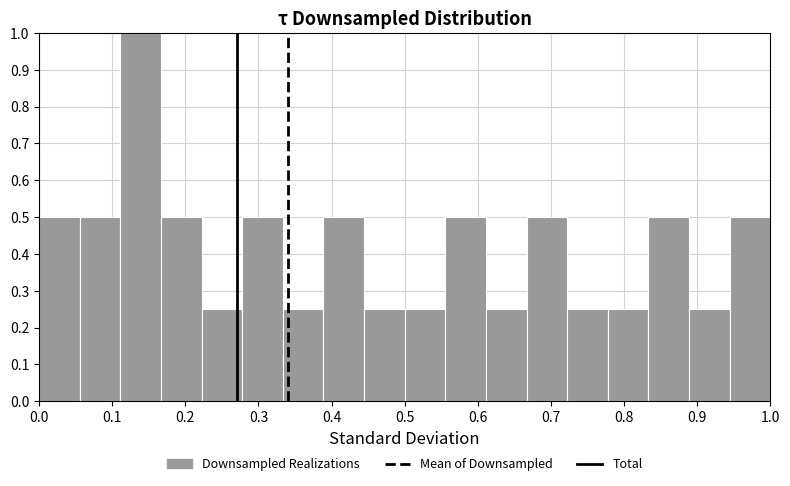

Which range on the x-axis has the tallest bar?

0.11 to 0.17